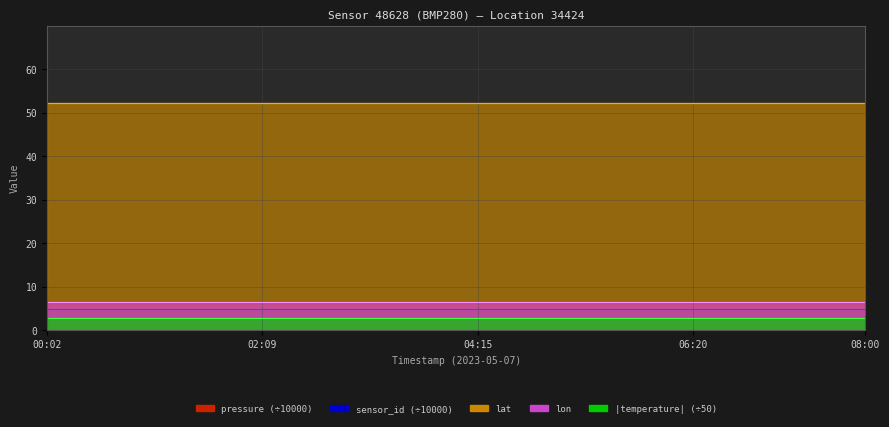

The pressure (line) series shows 1.7 at 14. True or false?

False